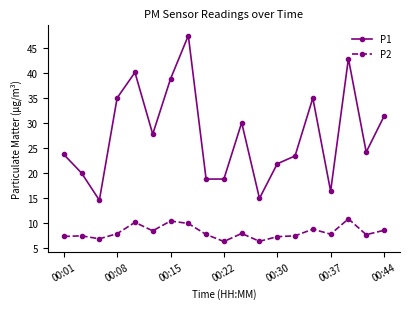

Rank the series by their maximum value, from lowest to highest.

P2, P1